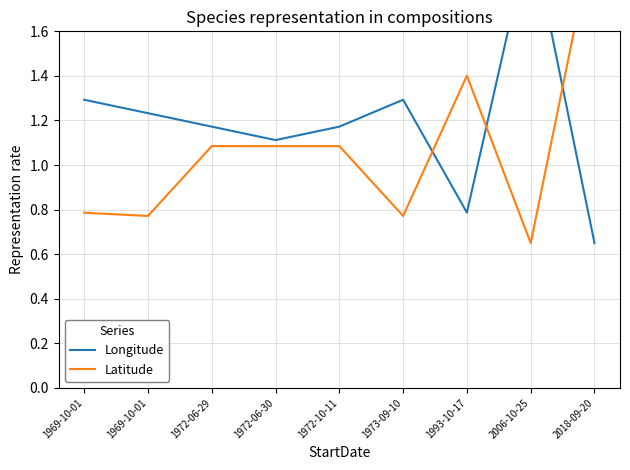

In Latitude, how many points are lower than both neighbors (excluding endpoints)?

3